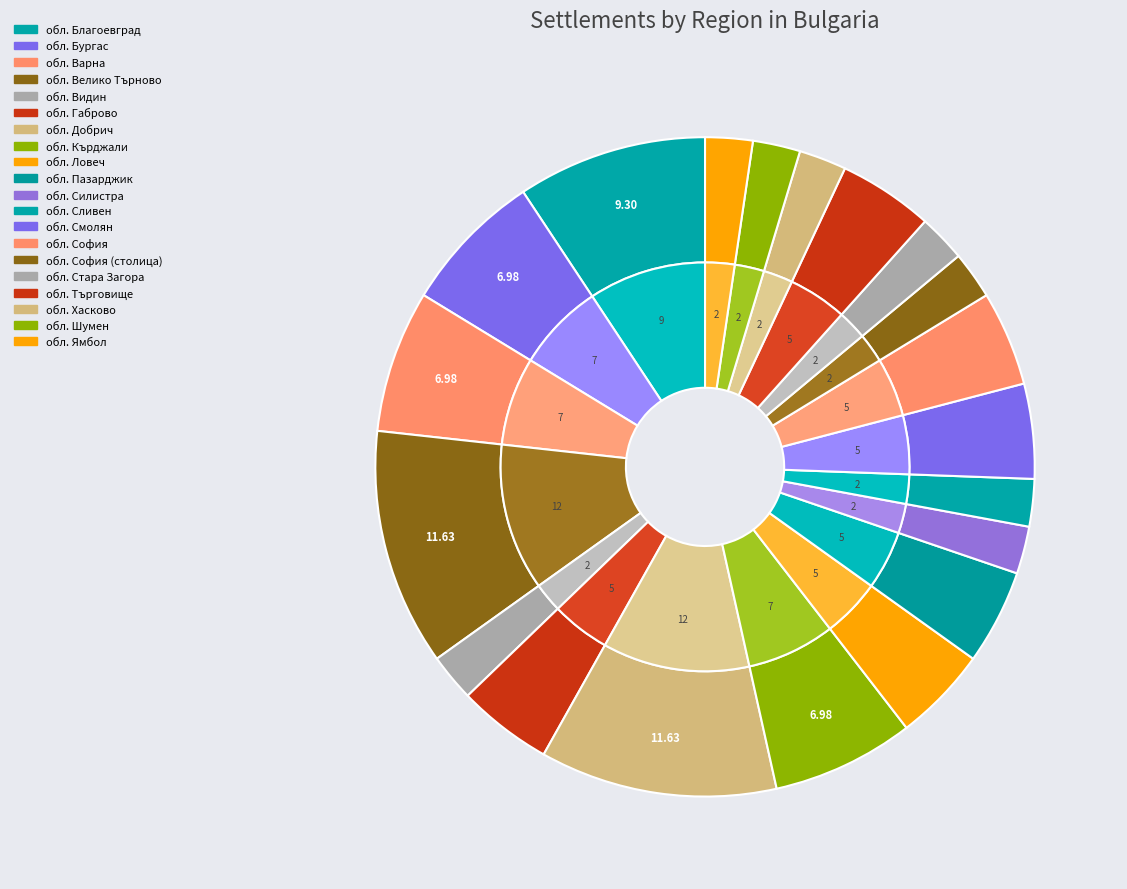

True or false: обл. Търговище accounts for 5% of the total.

True